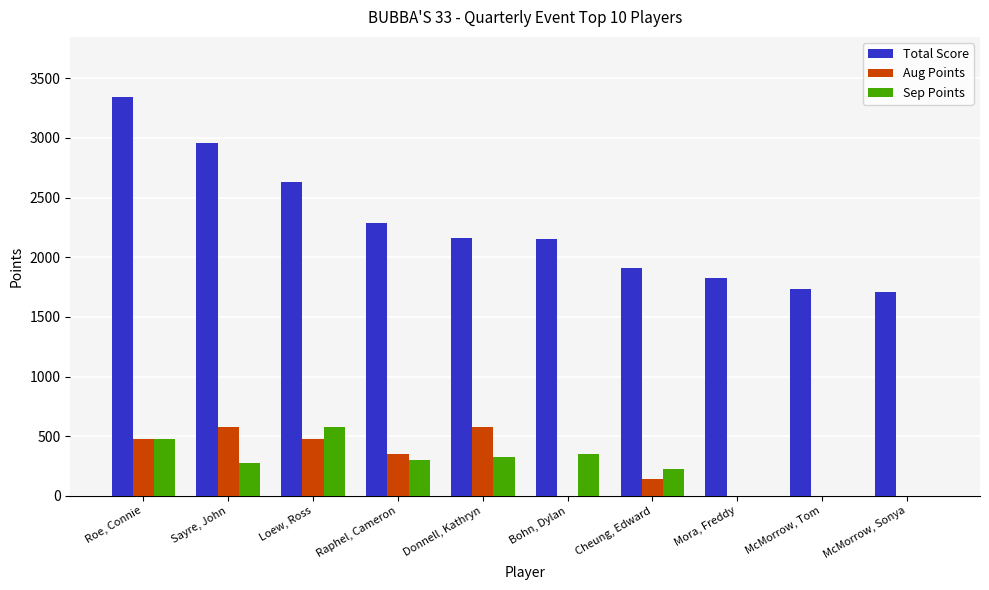

The Aug Points series shows 575 at Sayre, John. True or false?

True